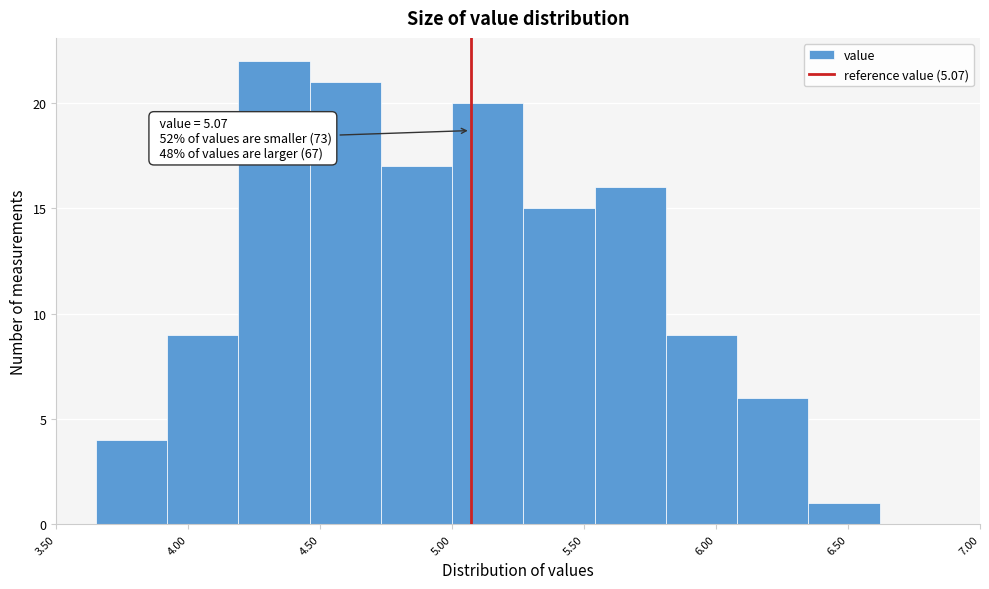

Which range on the x-axis has the tallest bar?

4.19 to 4.46